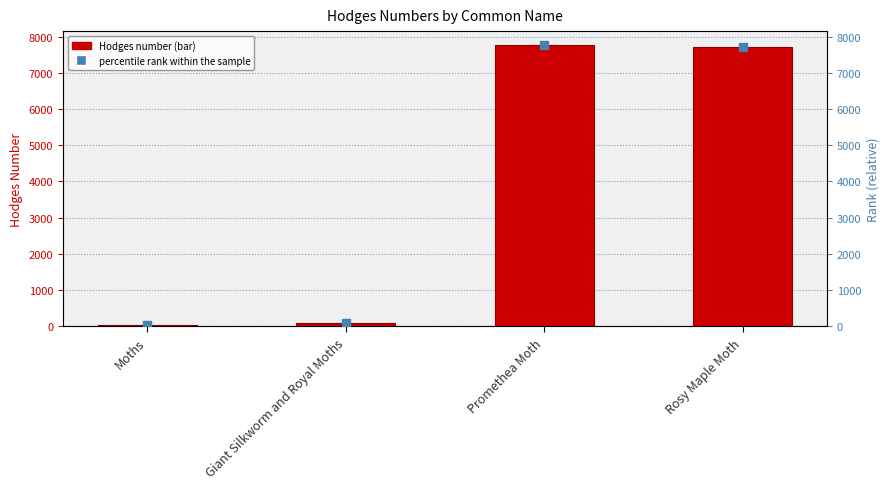

Is the value of percentile rank within the sample at Promethea Moth greater than the value of Hodges at Moths?

Yes